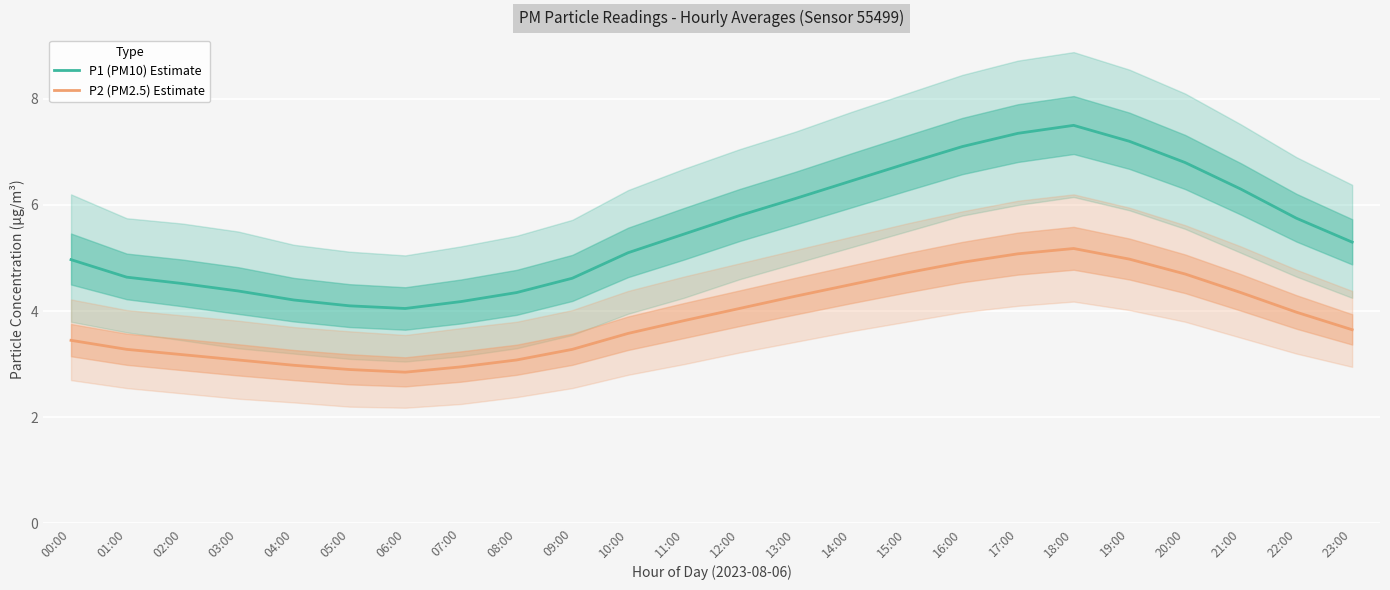

Is the value of P1 (PM10) Estimate at 17:00 greater than the value of P2 (PM2.5) Estimate at 11:00?

Yes